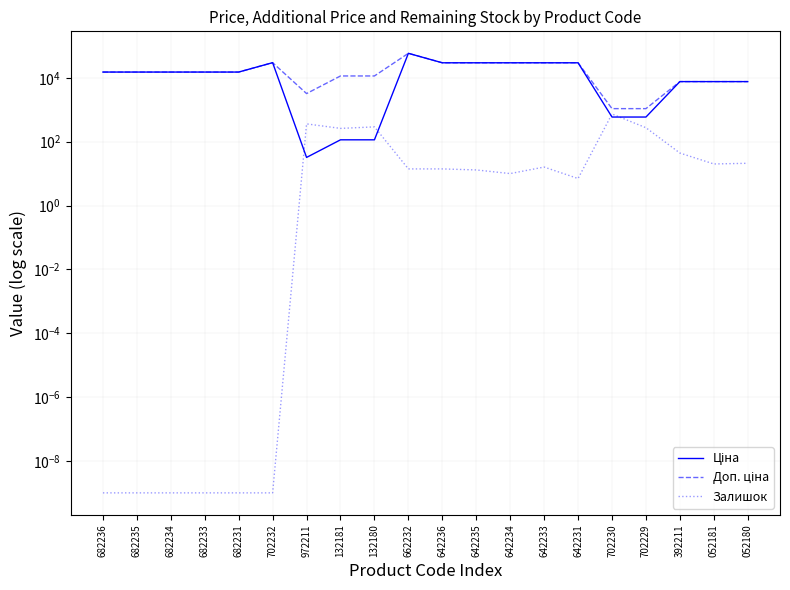

True or false: Залишок and Доп. ціна intersect in this chart.

False